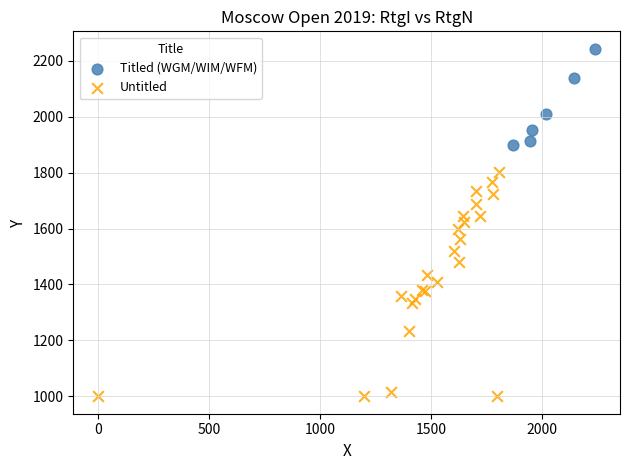

Which series reaches the maximum Y coordinate?

Titled (WGM/WIM/WFM)